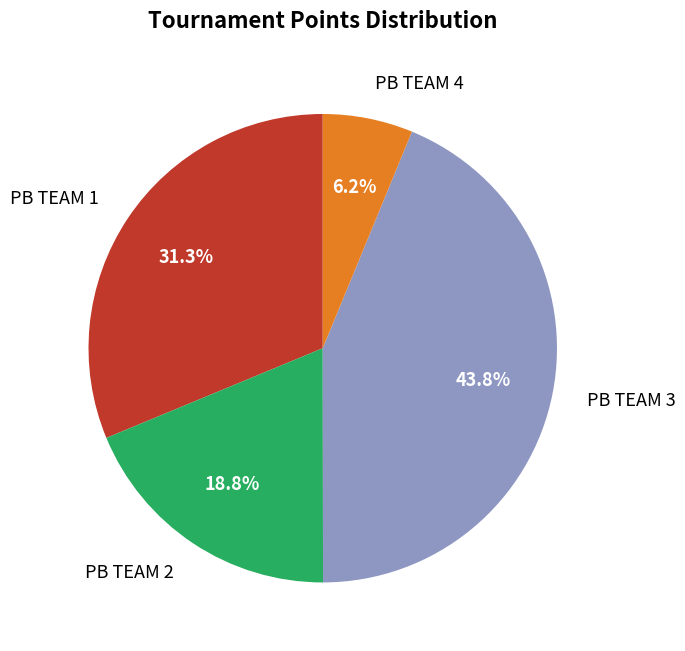

Which category has the biggest portion of the pie?

PB TEAM 3